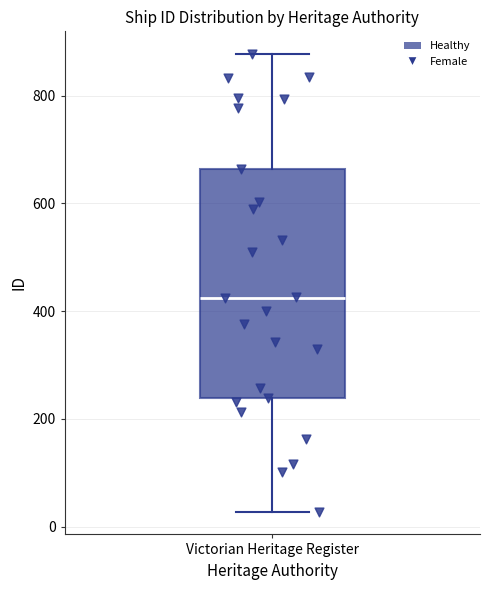

Read this box plot against the y-axis: the position of the median line, the range covered by the box, and the ends of both whiskers. The values are not printed on the chart, so give them approximately, as read against the axis.

median 420, box 240 to 660, whiskers 20 to 880